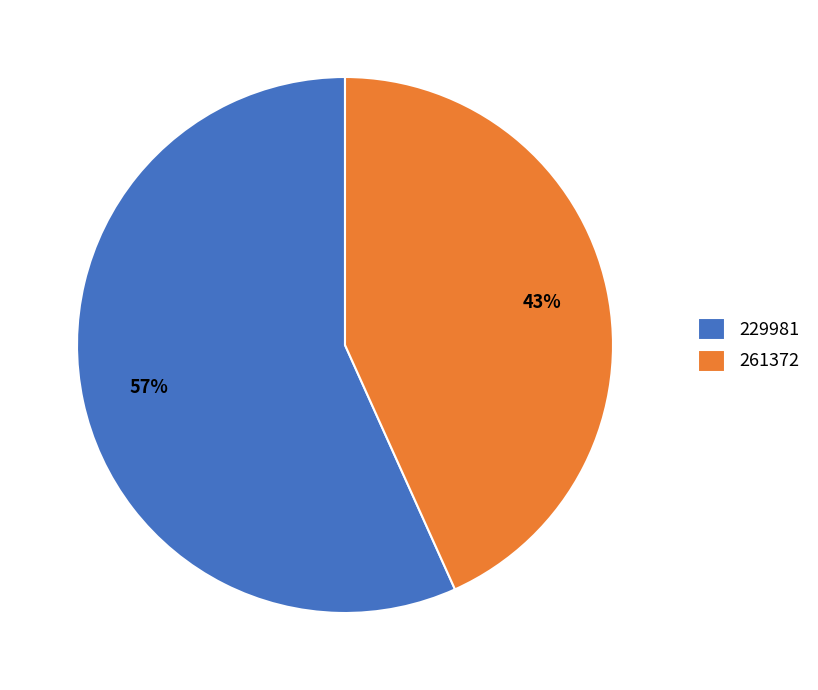

What percentage is the 261372 slice, to the nearest percent?

43%